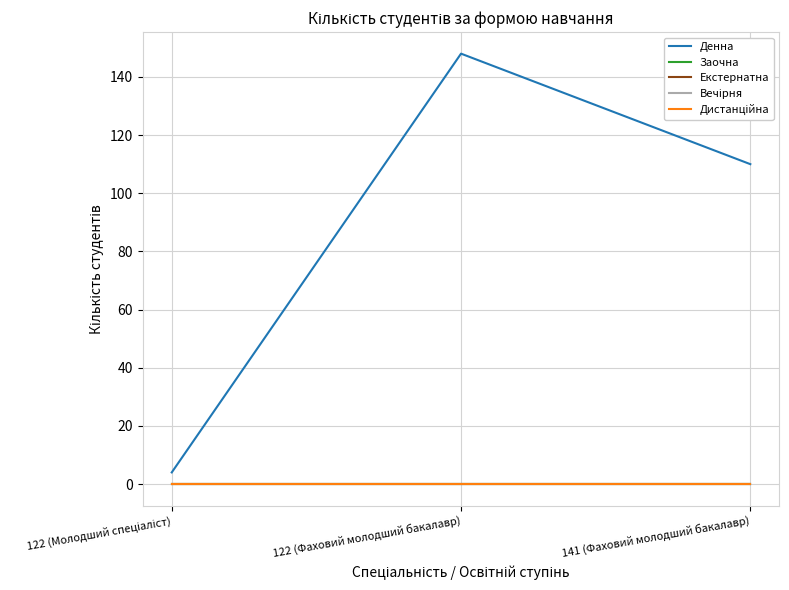

What is the spread (max minus min) of values at 141 (Фаховий молодший бакалавр)?

110